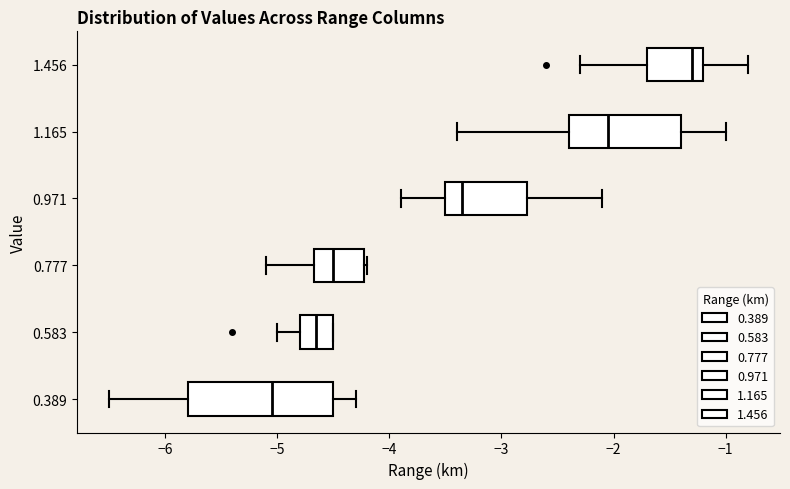

Comparing the boxes themselves (not the whiskers), which one is the widest?

0.389